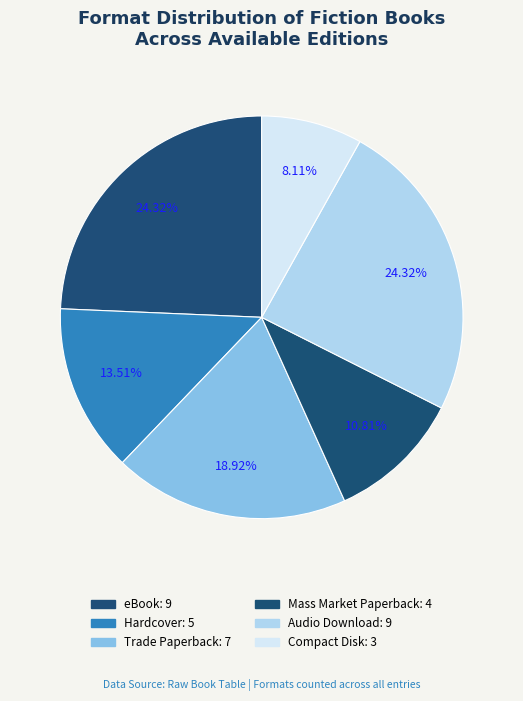

How many slices are in this pie chart?

6